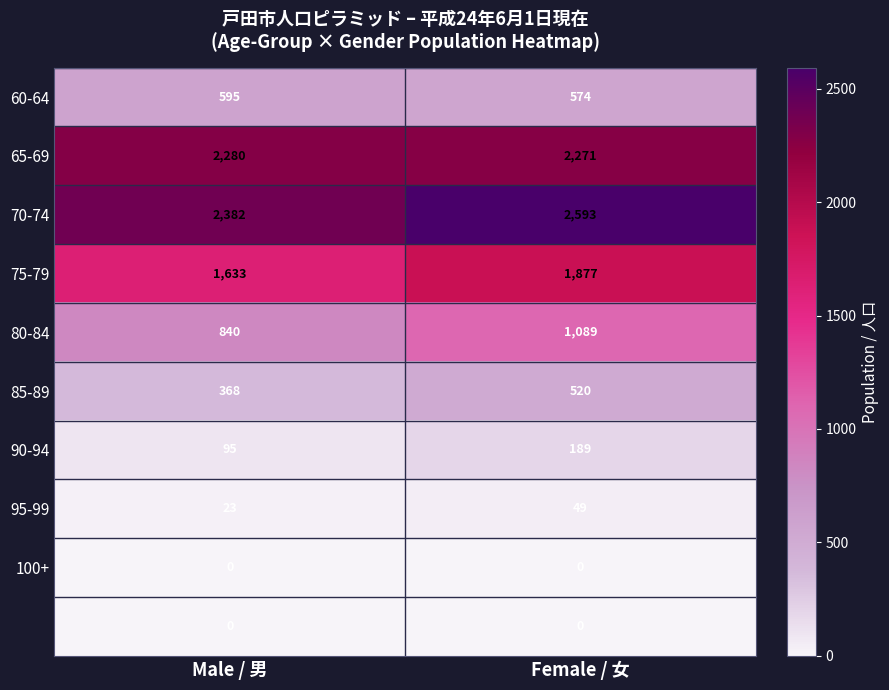

Which category has the highest value across all series?

Female / 女